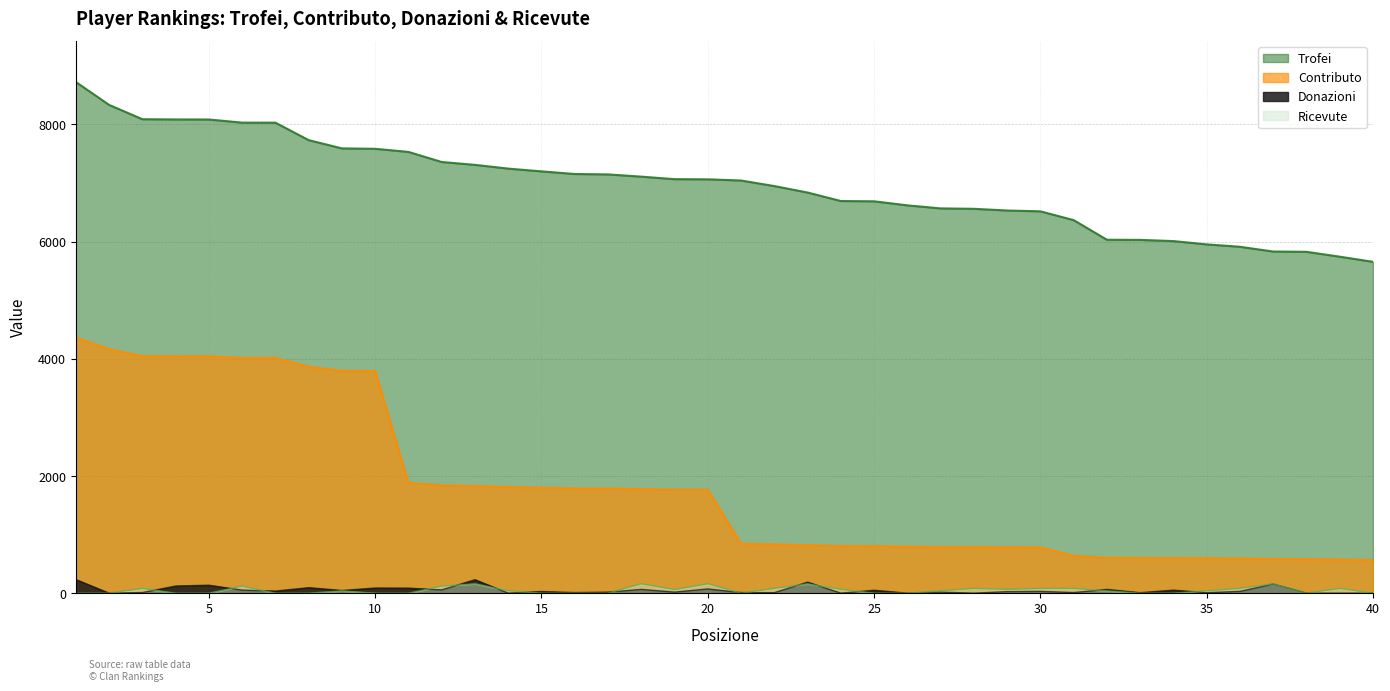

Reading left to right, extract all data points from this chart.

Trofei: 1=8723	2=8332	3=8088	4=8084	5=8083	6=8030	7=8029	8=7731	9=7590	10=7583	11=7530	12=7358	13=7309	14=7245	15=7198	16=7153	17=7146	18=7108	19=7065	20=7062	21=7042	22=6947	23=6837	24=6692	25=6687	26=6618	27=6566	28=6559	29=6530	30=6516	31=6366	32=6031	33=6029	34=6008	35=5952	36=5911	37=5830	38=5825	39=5742	40=5654
Contributo: 1=4361	2=4166	3=4044	4=4042	5=4041	6=4015	7=4014	8=3865	9=3795	10=3791	11=1882	12=1839	13=1827	14=1811	15=1799	16=1788	17=1786	18=1777	19=1766	20=1765	21=845	22=833	23=820	24=803	25=802	26=794	27=787	28=787	29=783	30=781	31=636	32=603	33=602	34=600	35=595	36=591	37=583	38=582	39=574	40=565
Donazioni: 1=232	2=0	3=10	4=122	5=136	6=52	7=36	8=94	9=46	10=88	11=86	12=56	13=230	14=0	15=28	16=10	17=18	18=64	19=18	20=72	21=10	22=8	23=188	24=0	25=50	26=0	27=18	28=0	29=26	30=30	31=10	32=64	33=8	34=52	35=8	36=30	37=156	38=0	39=0	40=0
Ricevute: 1=0	2=0	3=80	4=0	5=0	6=120	7=0	8=0	9=40	10=0	11=0	12=120	13=160	14=40	15=0	16=0	17=0	18=160	19=60	20=160	21=0	22=80	23=160	24=64	25=0	26=0	27=40	28=80	29=64	30=80	31=80	32=40	33=0	34=0	35=40	36=80	37=160	38=0	39=80	40=0